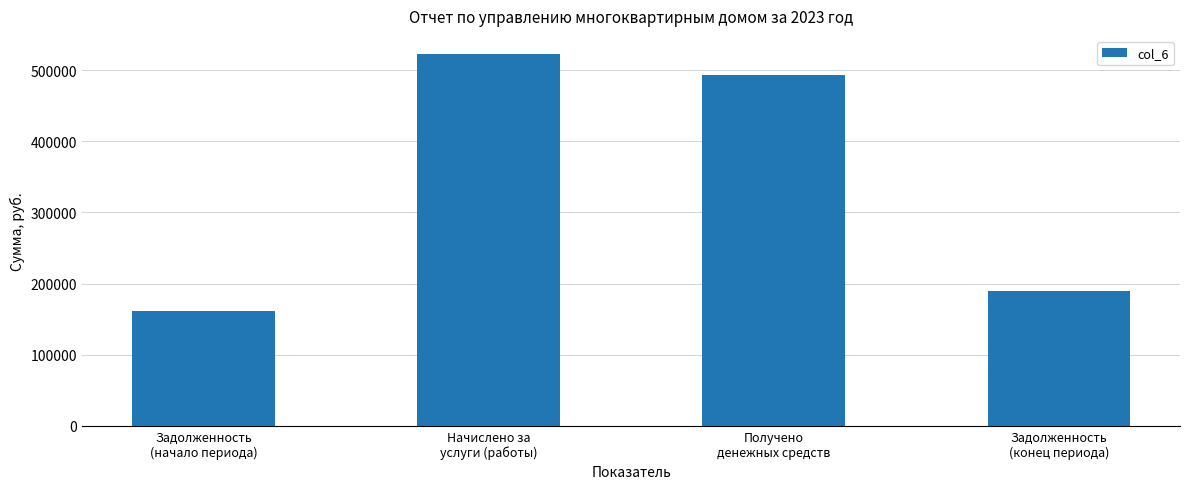

What is the approximate value at Начислено за
услуги (работы)?

522061.6